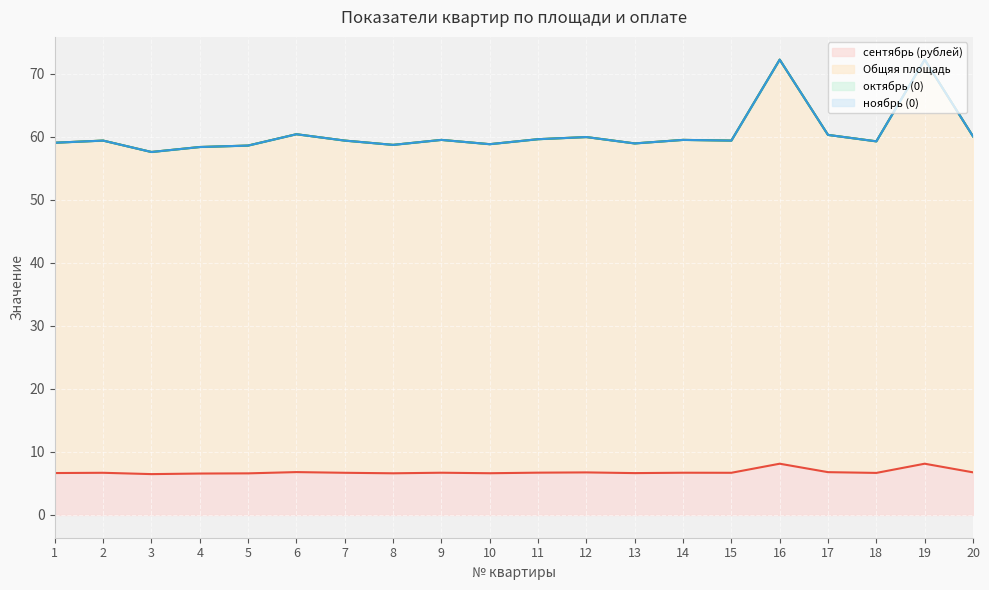

At which category is the sum across all series the highest?

16